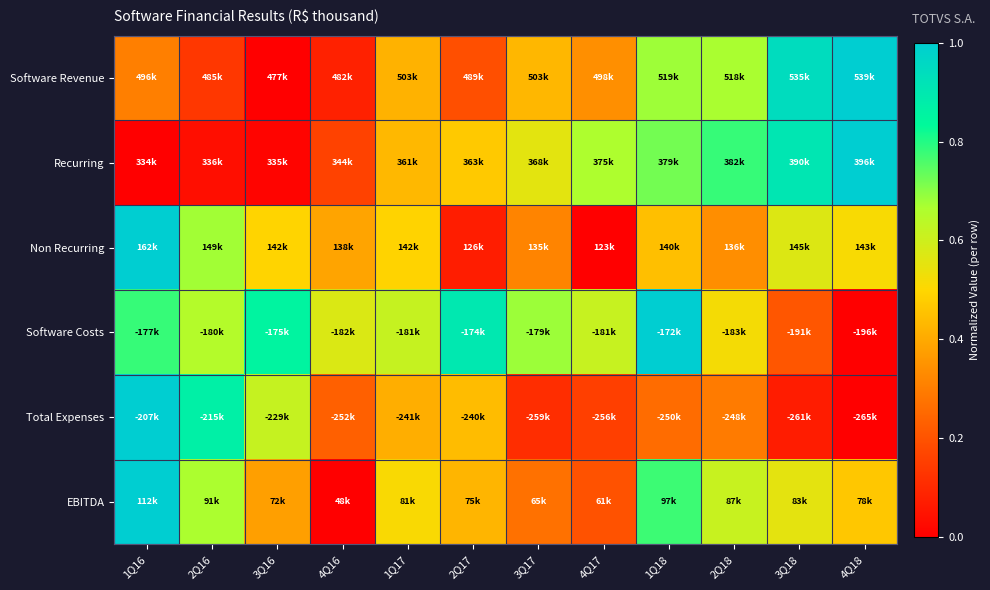

Reading left to right, what are all the values shown in this chart?

Software Revenue: 1Q16=0.3	2Q16=0.1	3Q16=0.0	4Q16=0.1	1Q17=0.4	2Q17=0.2	3Q17=0.4	4Q17=0.3	1Q18=0.7	2Q18=0.7	3Q18=0.9	4Q18=1.0
Recurring: 1Q16=0.0	2Q16=0.0	3Q16=0.0	4Q16=0.2	1Q17=0.4	2Q17=0.5	3Q17=0.6	4Q17=0.7	1Q18=0.7	2Q18=0.8	3Q18=0.9	4Q18=1.0
Non Recurring: 1Q16=1.0	2Q16=0.7	3Q16=0.5	4Q16=0.4	1Q17=0.5	2Q17=0.1	3Q17=0.3	4Q17=0.0	1Q18=0.4	2Q18=0.3	3Q18=0.6	4Q18=0.5
Software Costs: 1Q16=0.8	2Q16=0.7	3Q16=0.9	4Q16=0.6	1Q17=0.6	2Q17=0.9	3Q17=0.7	4Q17=0.6	1Q18=1.0	2Q18=0.5	3Q18=0.2	4Q18=0.0
Total Expenses: 1Q16=1.0	2Q16=0.9	3Q16=0.6	4Q16=0.2	1Q17=0.4	2Q17=0.4	3Q17=0.1	4Q17=0.2	1Q18=0.3	2Q18=0.3	3Q18=0.1	4Q18=0.0
EBITDA: 1Q16=1.0	2Q16=0.7	3Q16=0.4	4Q16=0.0	1Q17=0.5	2Q17=0.4	3Q17=0.3	4Q17=0.2	1Q18=0.8	2Q18=0.6	3Q18=0.6	4Q18=0.5